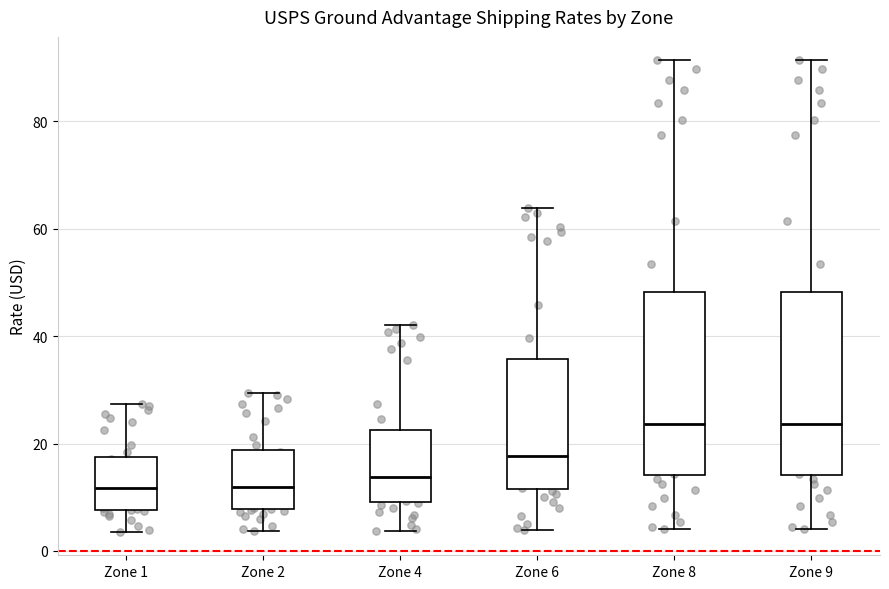

Reading left to right, read every box against the y-axis: the position of its median line, the range the box covers, and the ends of its whiskers. The values are not printed on the chart, so give them approximately, as read against the axis.

Zone 1: median 12, box 8 to 18, whiskers 4 to 28
Zone 2: median 12, box 8 to 18, whiskers 4 to 30
Zone 4: median 14, box 10 to 22, whiskers 4 to 42
Zone 6: median 18, box 12 to 36, whiskers 4 to 64
Zone 8: median 24, box 14 to 48, whiskers 4 to 92
Zone 9: median 24, box 14 to 48, whiskers 4 to 92